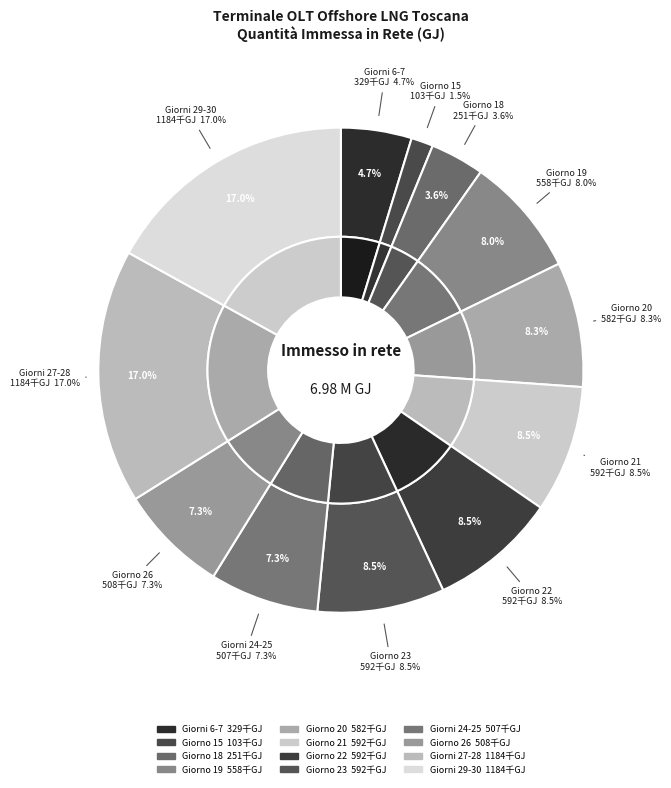

Is there any slice that represents more than half of the pie?

No